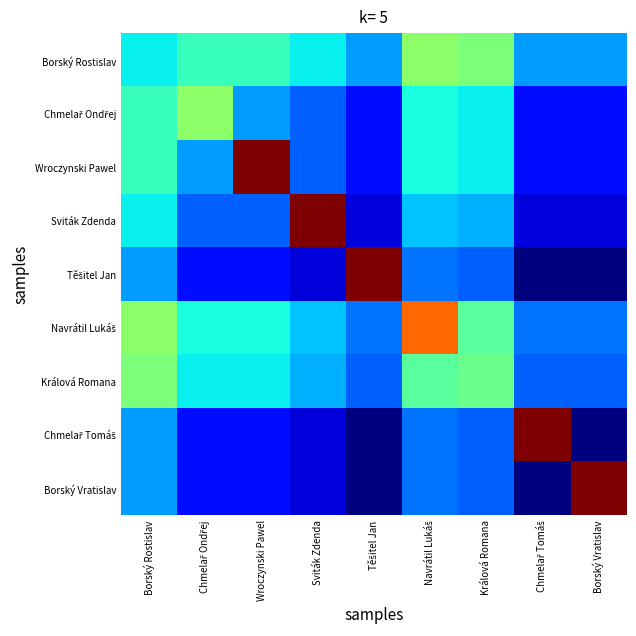

At how many categories does at least one series exceed 7?

9